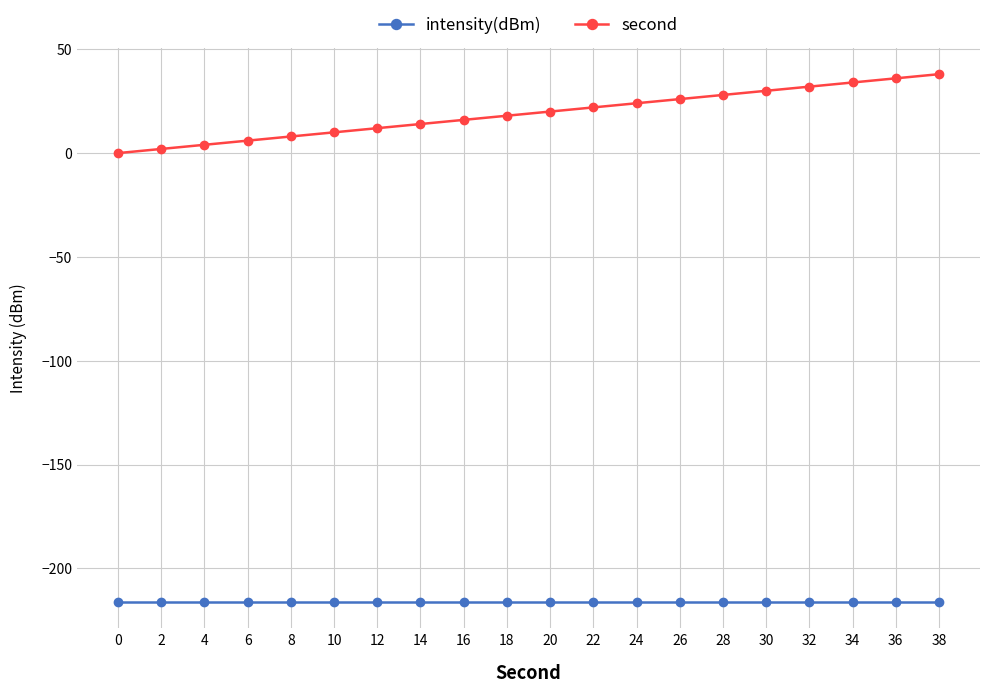

Which series has the largest total across all categories?

second